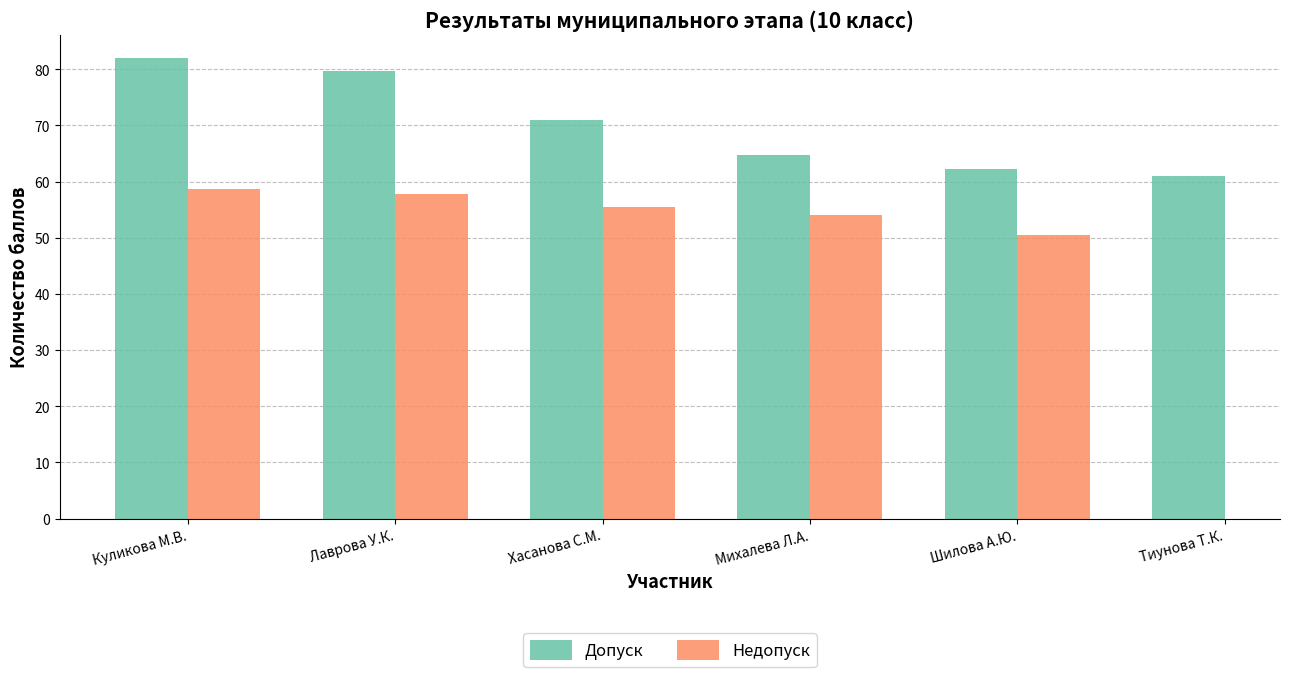

What are all the series names shown in the legend?

Допуск, Недопуск